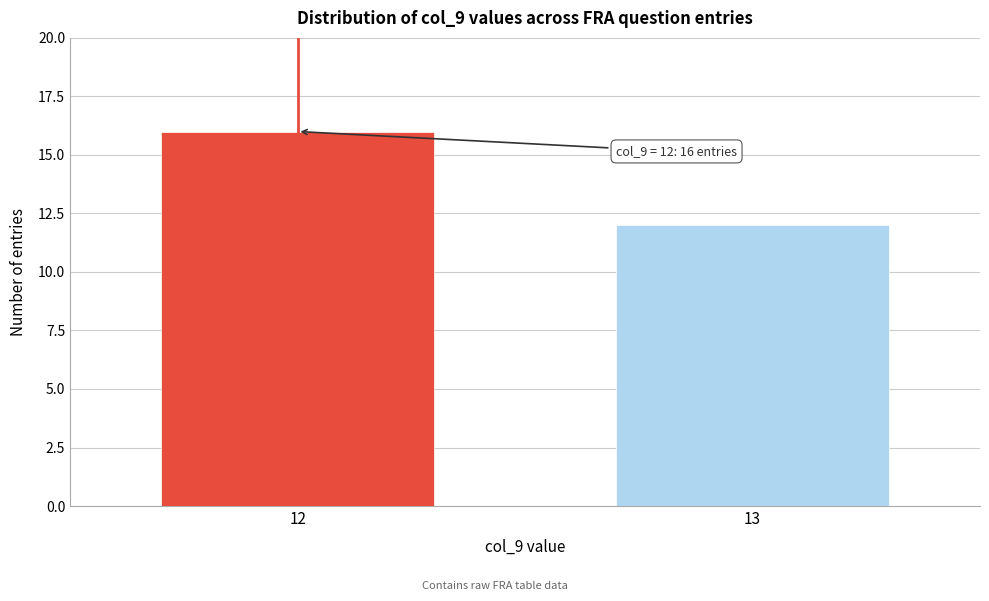

Reading left to right, extract all data points from this chart.

12=16	13=12